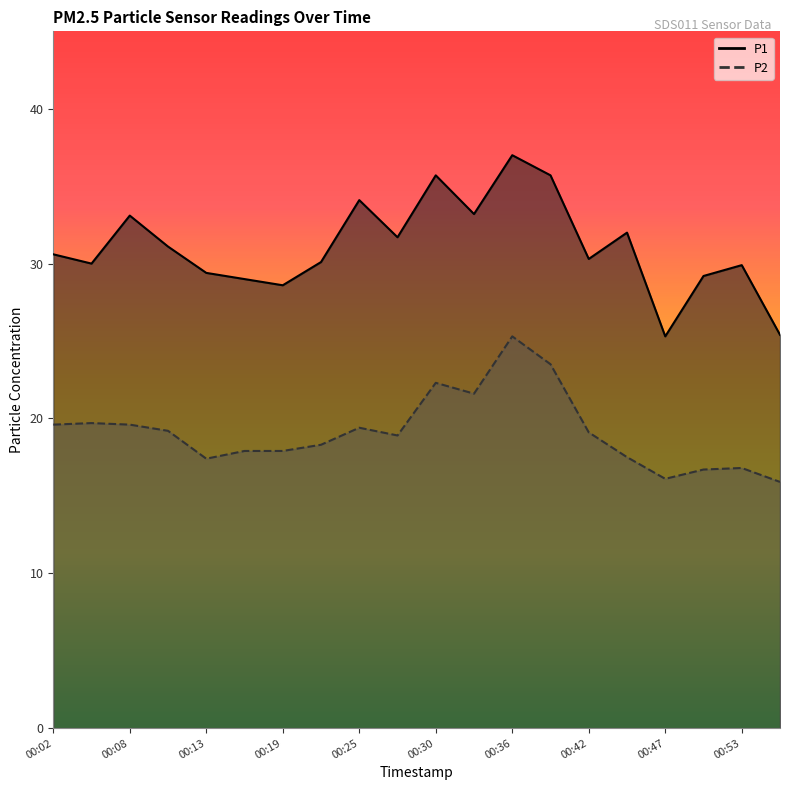

Reading left to right, what are all the values shown in this chart?

P1: 00:02=30.6	00:05=30.0	00:08=33.1	00:11=31.1	00:13=29.4	00:16=29.0	00:19=28.6	00:22=30.1	00:25=34.1	00:28=31.7	00:30=35.7	00:33=33.2	00:36=37.0	00:39=35.7	00:42=30.3	00:44=32.0	00:47=25.3	00:50=29.2	00:53=29.9	00:56=25.4
P2: 00:02=19.6	00:05=19.7	00:08=19.6	00:11=19.2	00:13=17.4	00:16=17.9	00:19=17.9	00:22=18.3	00:25=19.4	00:28=18.9	00:30=22.3	00:33=21.6	00:36=25.3	00:39=23.5	00:42=19.1	00:44=17.5	00:47=16.1	00:50=16.7	00:53=16.8	00:56=15.9